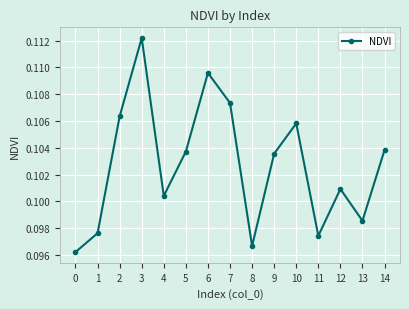

At which category does the chart reach its peak across all series?

3